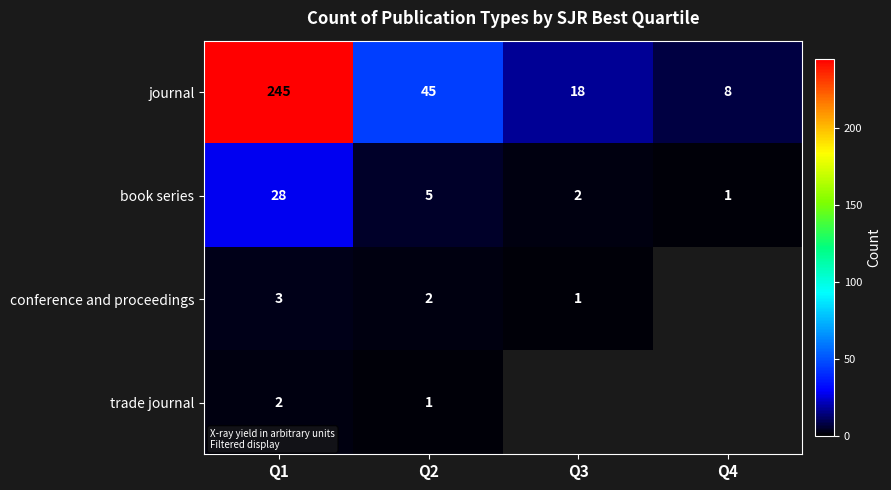

What is the spread (max minus min) of values at Q1?

243